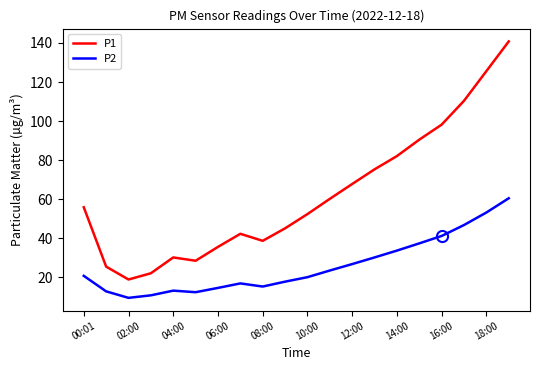

List the series in order of their overall mean, highest first.

P1, P2